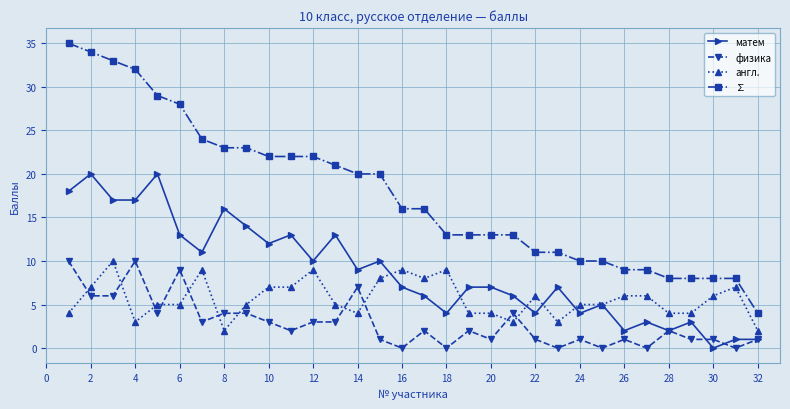

Which series has the largest total across all categories?

∑